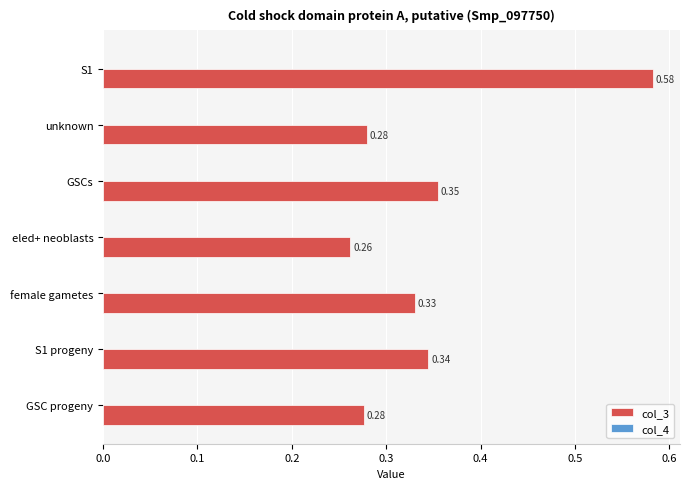

Between female gametes and GSC progeny, which series saw the biggest shift?

col_3